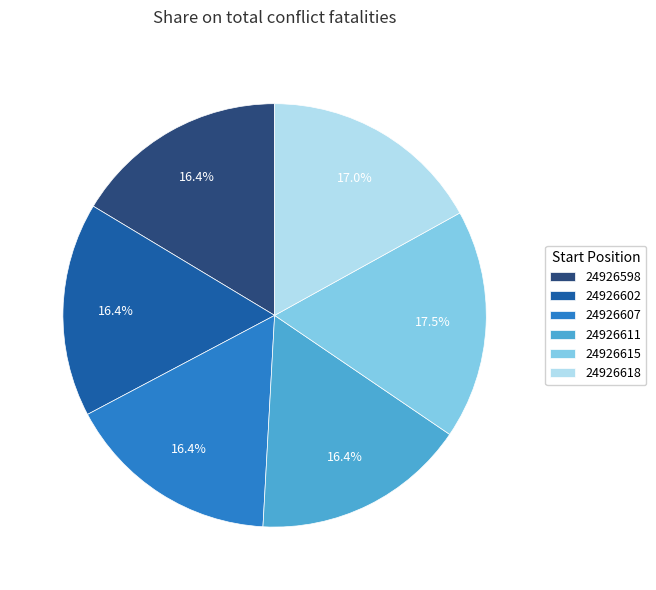

How many slices are in this pie chart?

6